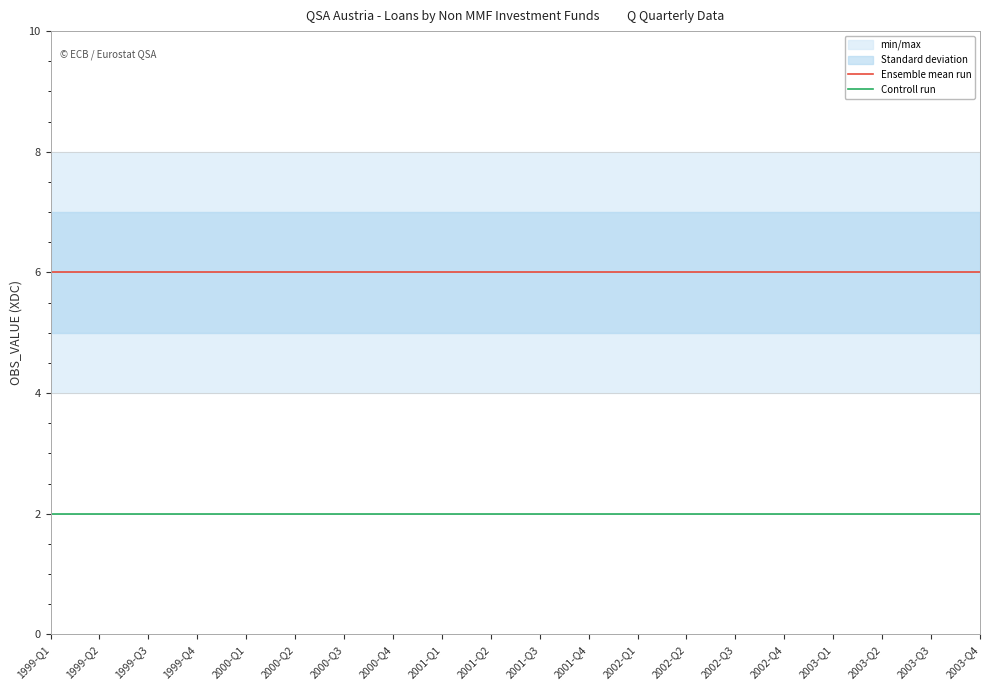

What is the smallest value displayed?

2